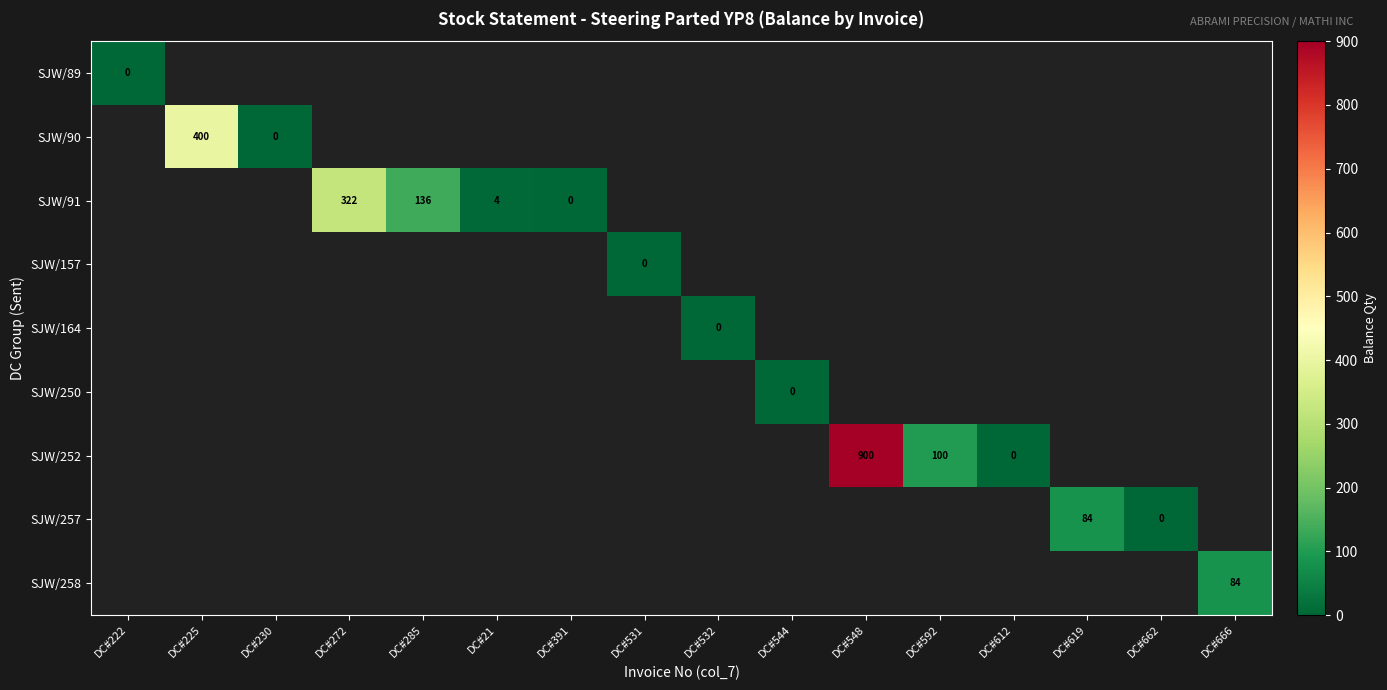

What is the maximum value shown in the chart?

900.0